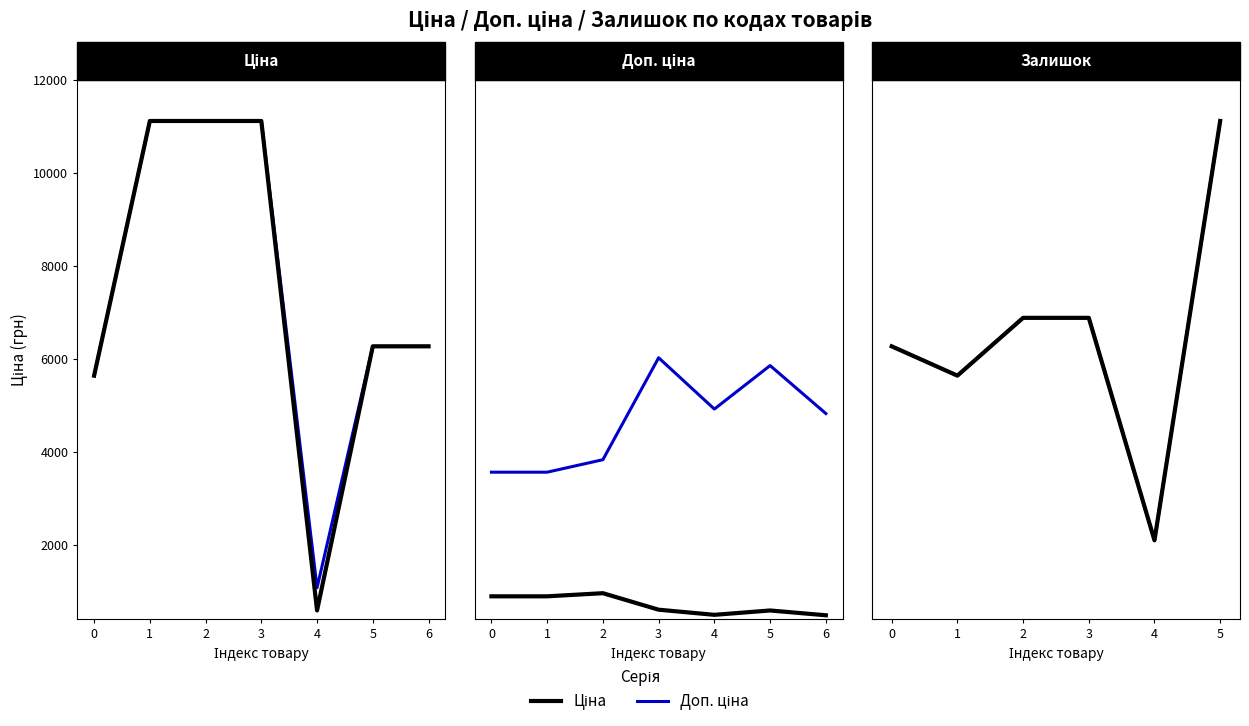

Is this an area chart (filled region under the line)?

No